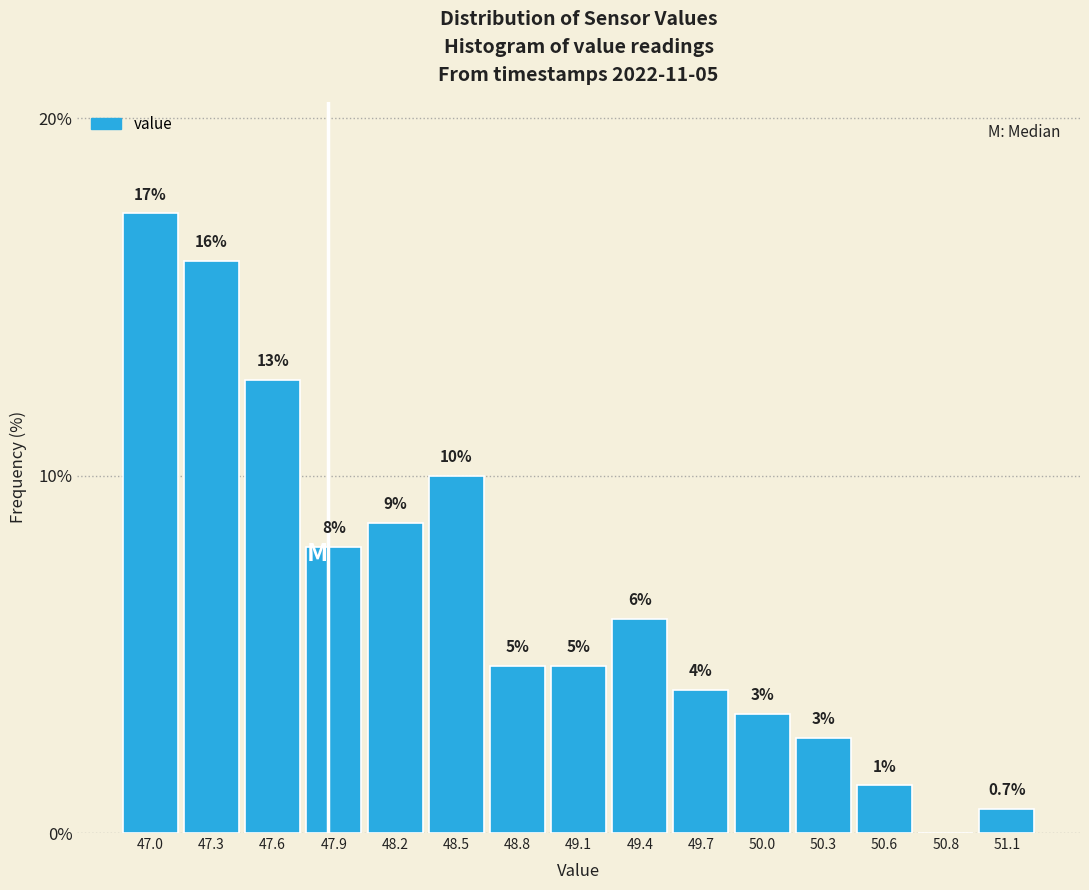

Are the bars horizontal?

No